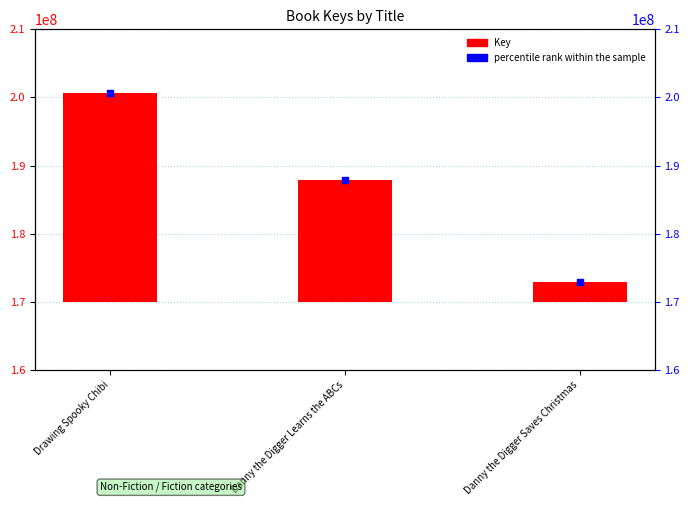

What are all the series names shown in the legend?

Key, percentile rank within the sample